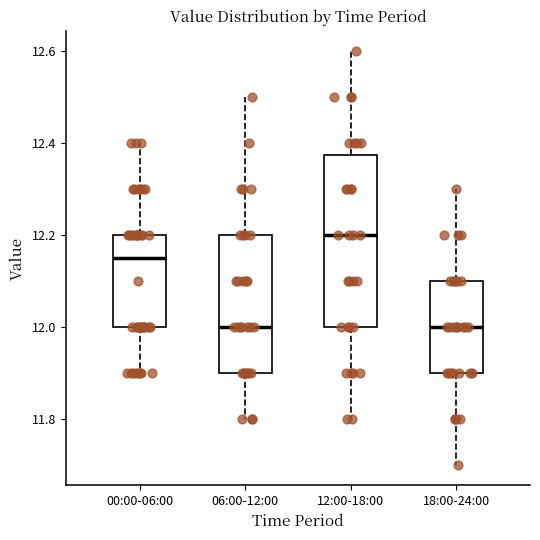

Where is the upper edge of the box for 18:00-24:00 on the y-axis? The values are not printed on the chart, so give them approximately, as read against the axis.

12.10